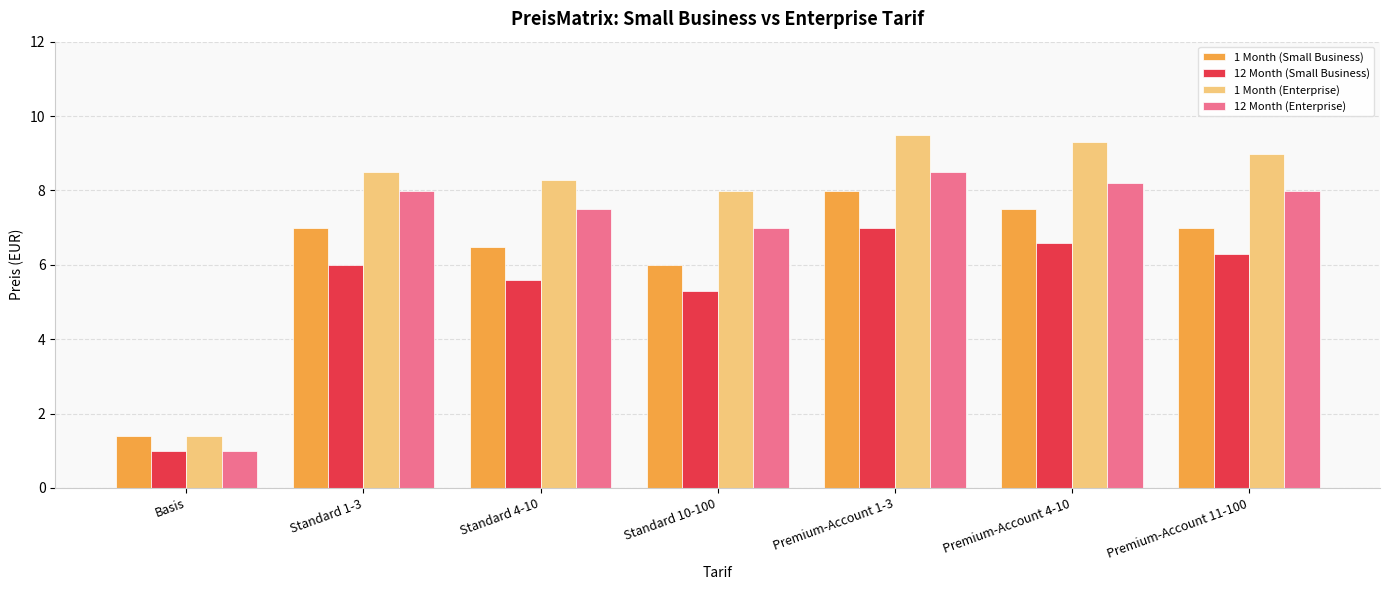

What is the label of the 6th bar from the left?

Premium-Account 4-10